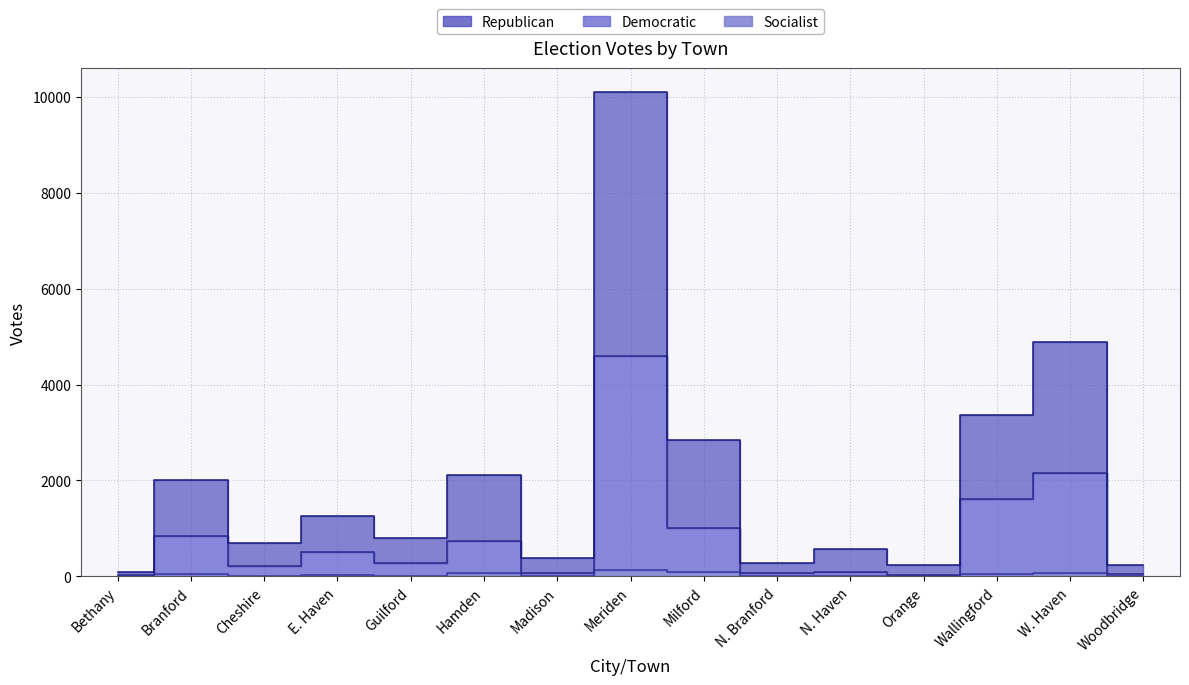

True or false: Republican has a value of 356 at Orange.

False